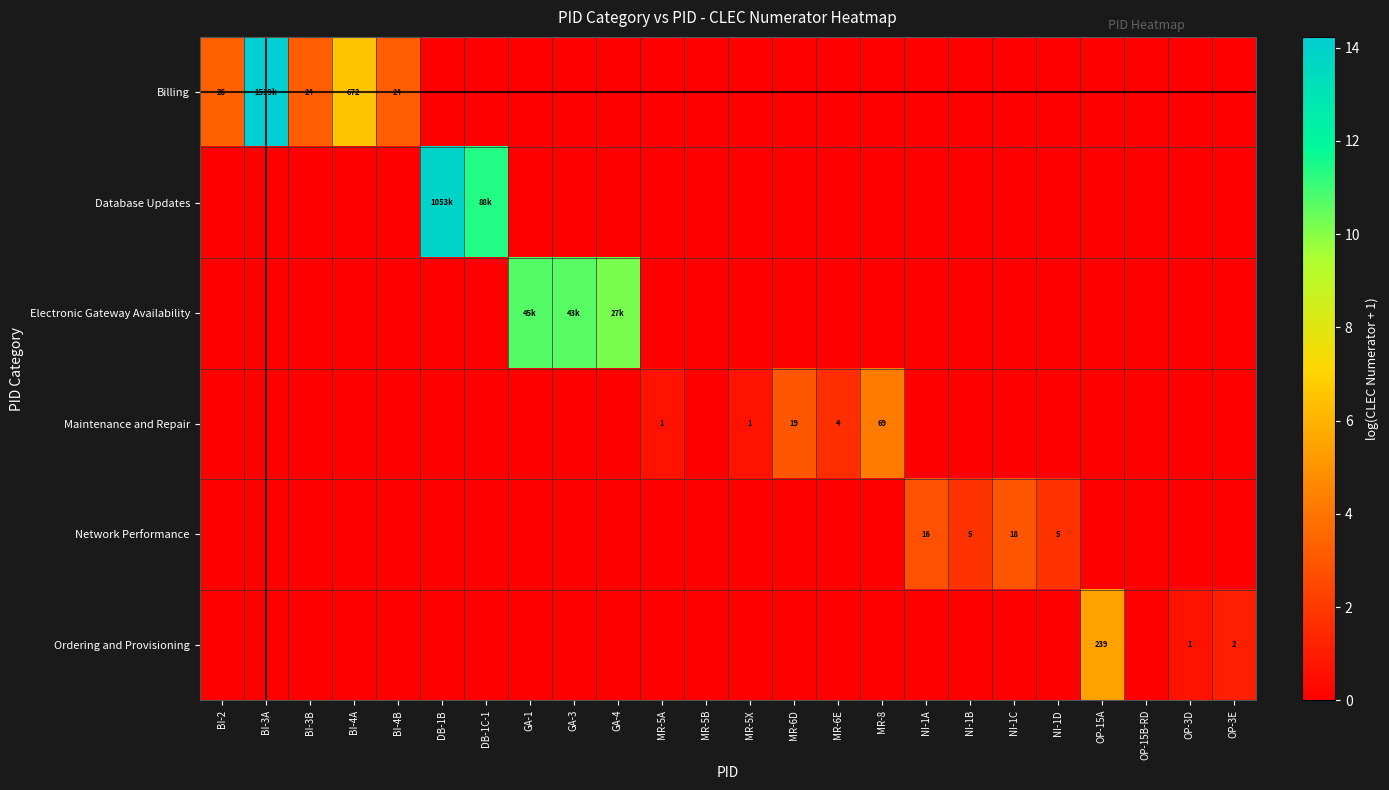

Which has a higher value, DB-1B or MR-6E?

DB-1B